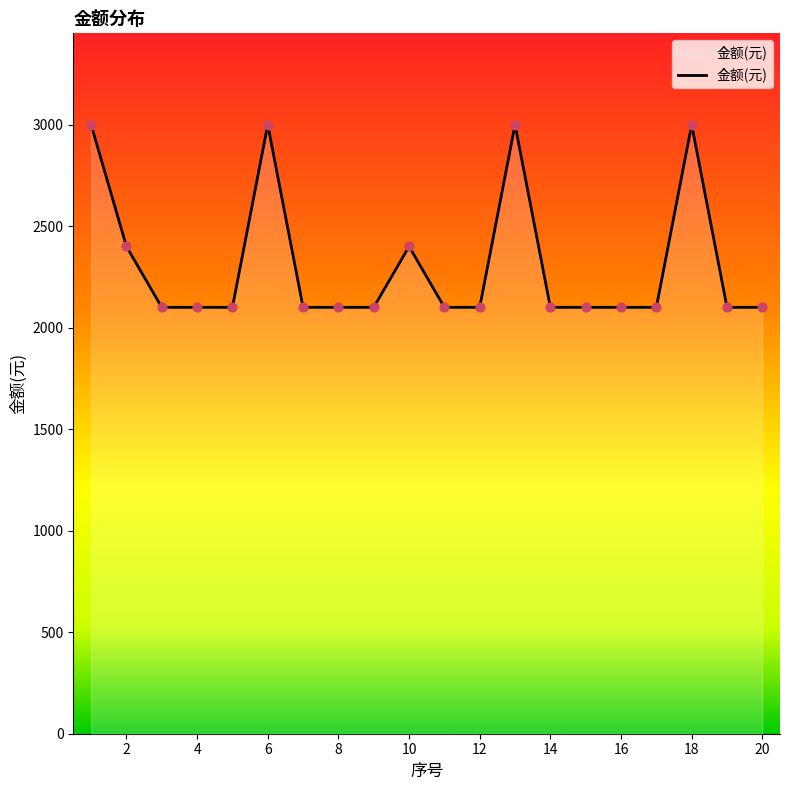

What is the minimum value shown in the chart?

2101